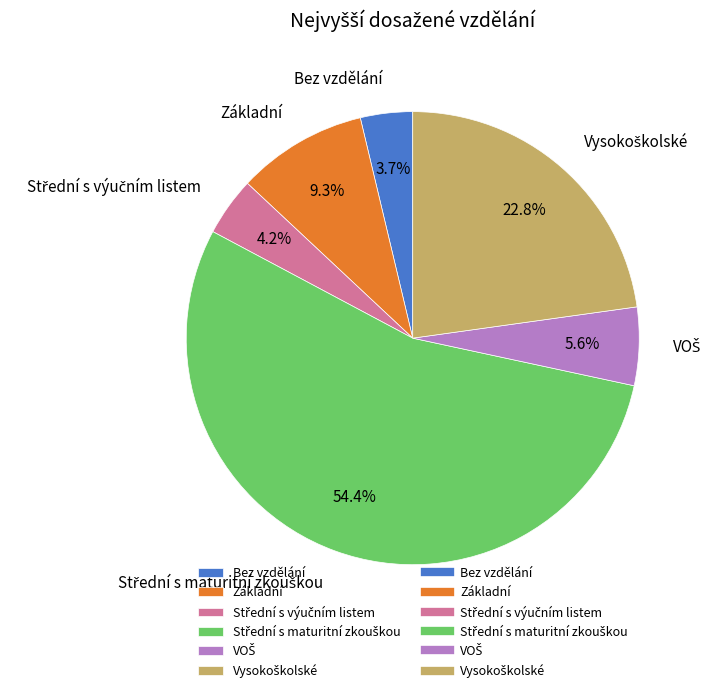

What percentage is NOT represented by Základní?

90.7%